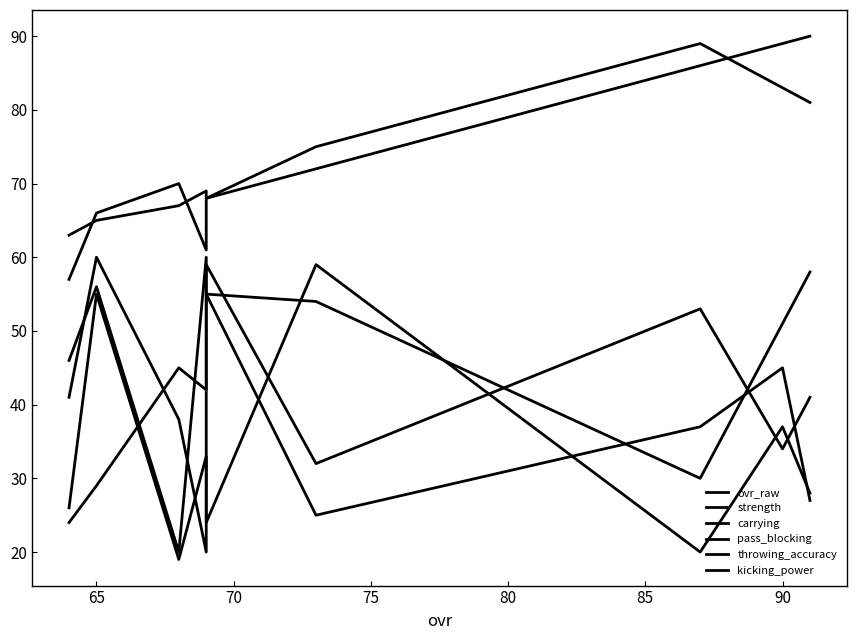

What are all the series names shown in the legend?

ovr_raw, strength, carrying, pass_blocking, throwing_accuracy, kicking_power